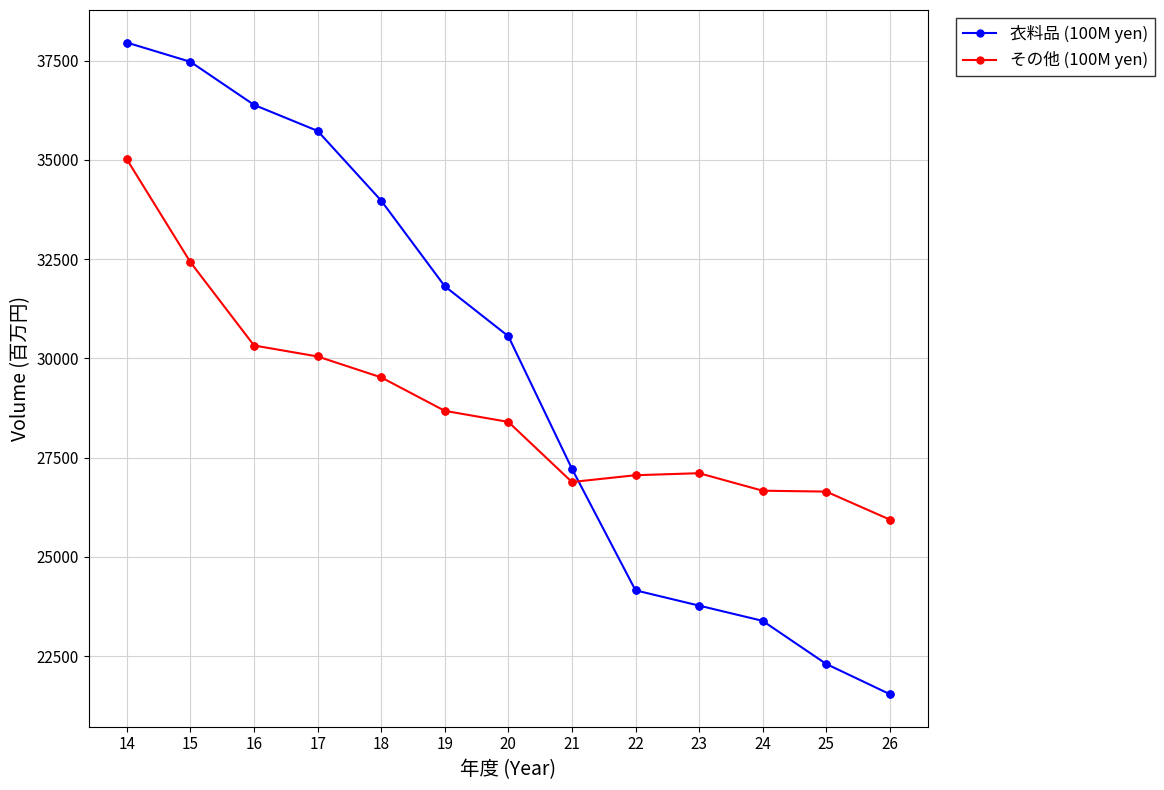

Which series has the largest range (max minus min)?

衣料品 (100M yen)